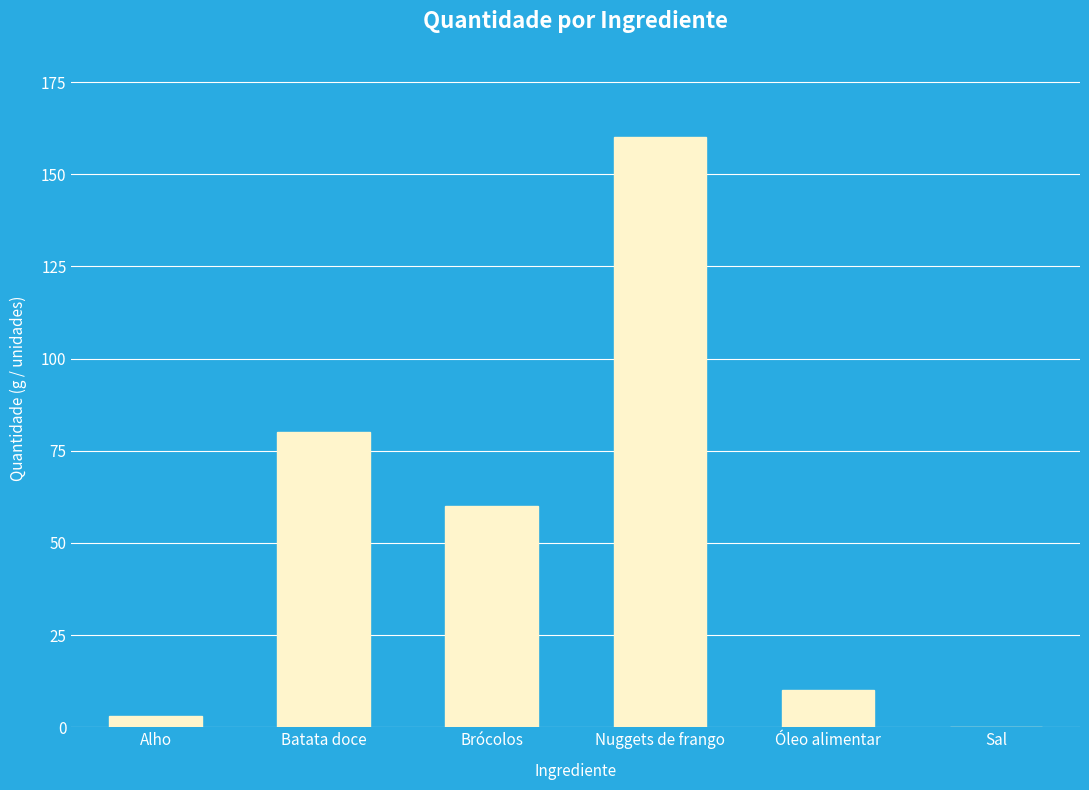

What is the sum of all values?

313.1